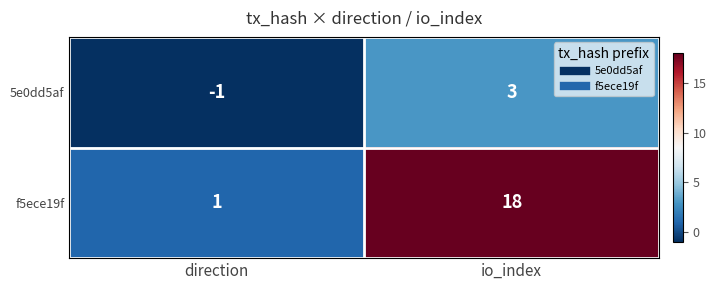

Between direction and io_index, which series saw the biggest shift?

f5ece19f